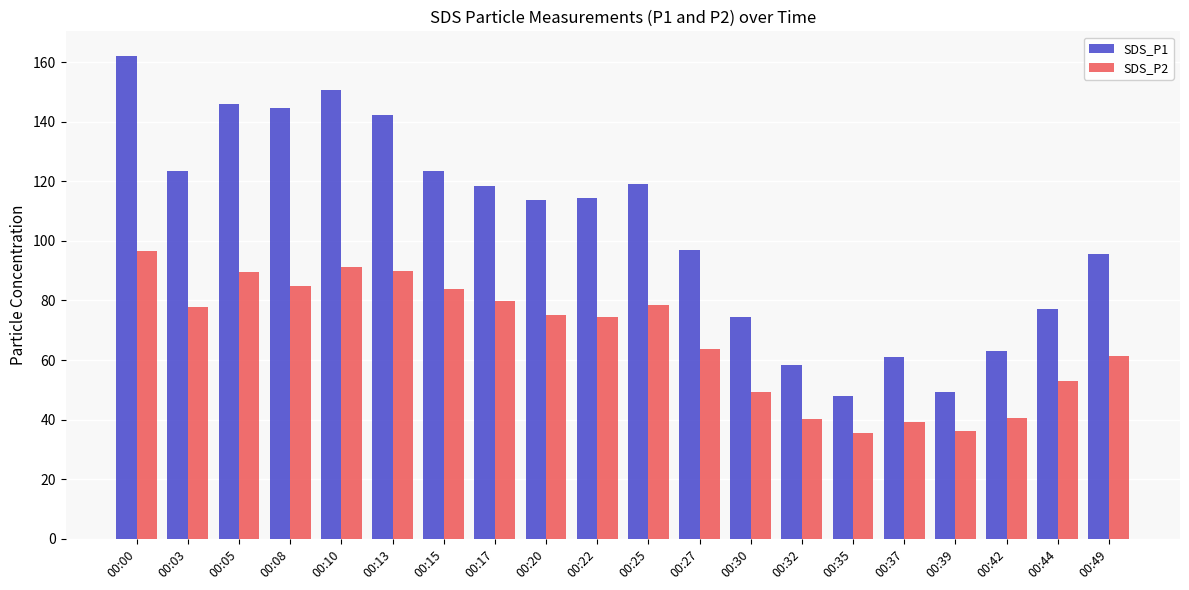

Is it true that SDS_P1 equals 58.5 at 00:32?

True